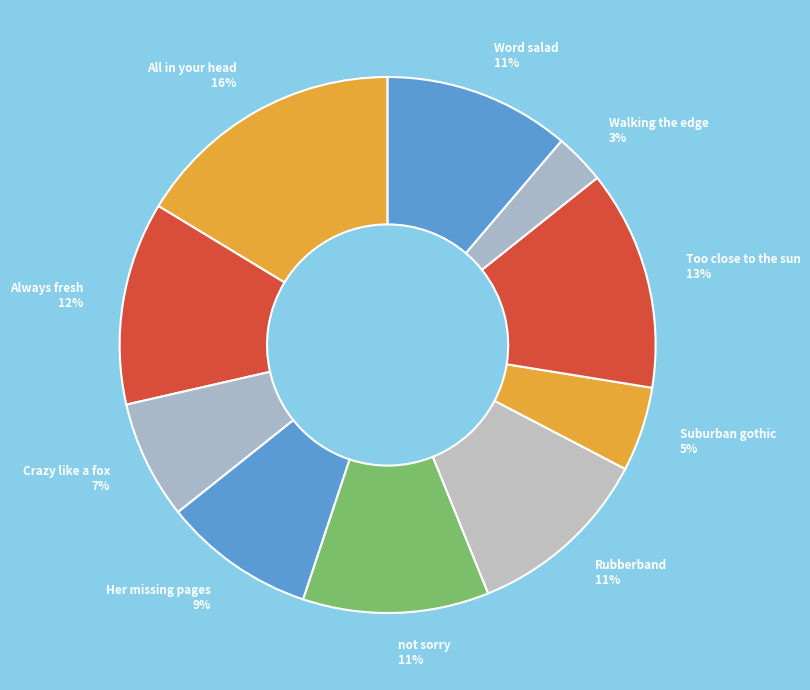

Count the number of slices in the pie.

10